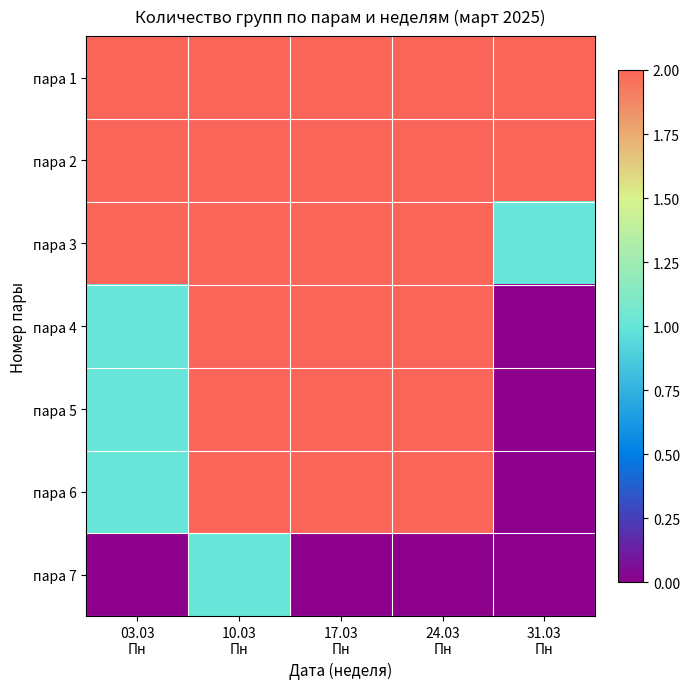

Reading left to right, extract all data points from this chart.

пара 1: 03.03
Пн=2	10.03
Пн=2	17.03
Пн=2	24.03
Пн=2	31.03
Пн=2
пара 2: 03.03
Пн=2	10.03
Пн=2	17.03
Пн=2	24.03
Пн=2	31.03
Пн=2
пара 3: 03.03
Пн=2	10.03
Пн=2	17.03
Пн=2	24.03
Пн=2	31.03
Пн=1
пара 4: 03.03
Пн=1	10.03
Пн=2	17.03
Пн=2	24.03
Пн=2	31.03
Пн=0
пара 5: 03.03
Пн=1	10.03
Пн=2	17.03
Пн=2	24.03
Пн=2	31.03
Пн=0
пара 6: 03.03
Пн=1	10.03
Пн=2	17.03
Пн=2	24.03
Пн=2	31.03
Пн=0
пара 7: 03.03
Пн=0	10.03
Пн=1	17.03
Пн=0	24.03
Пн=0	31.03
Пн=0